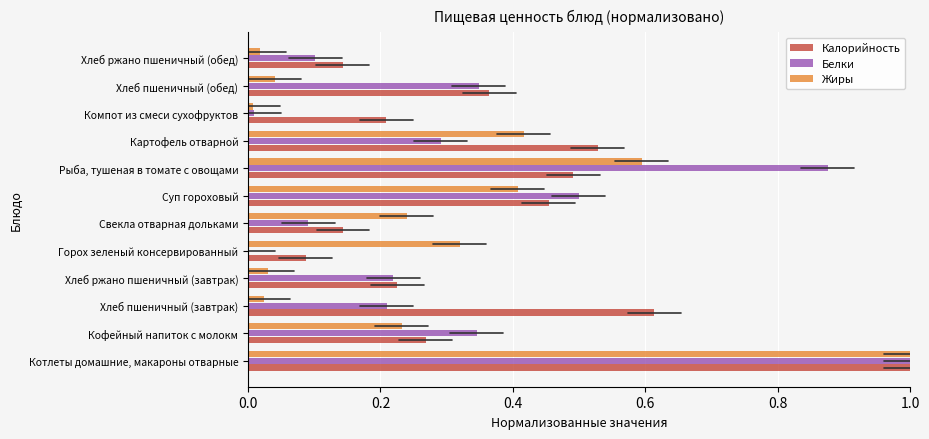

What are all the series names shown in the legend?

Калорийность, Белки, Жиры